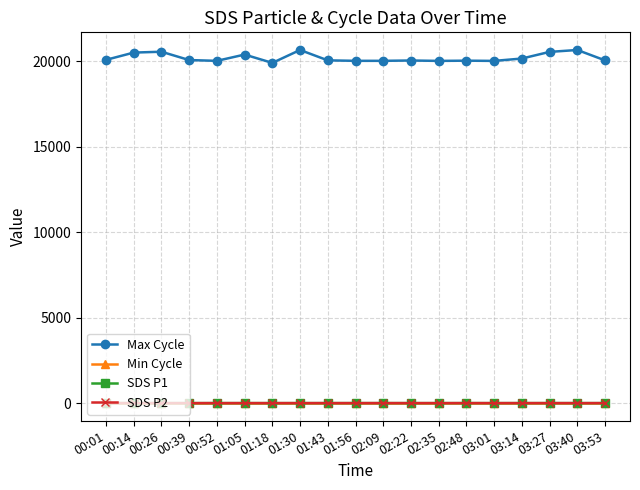

True or false: Max Cycle and SDS P2 intersect in this chart.

False